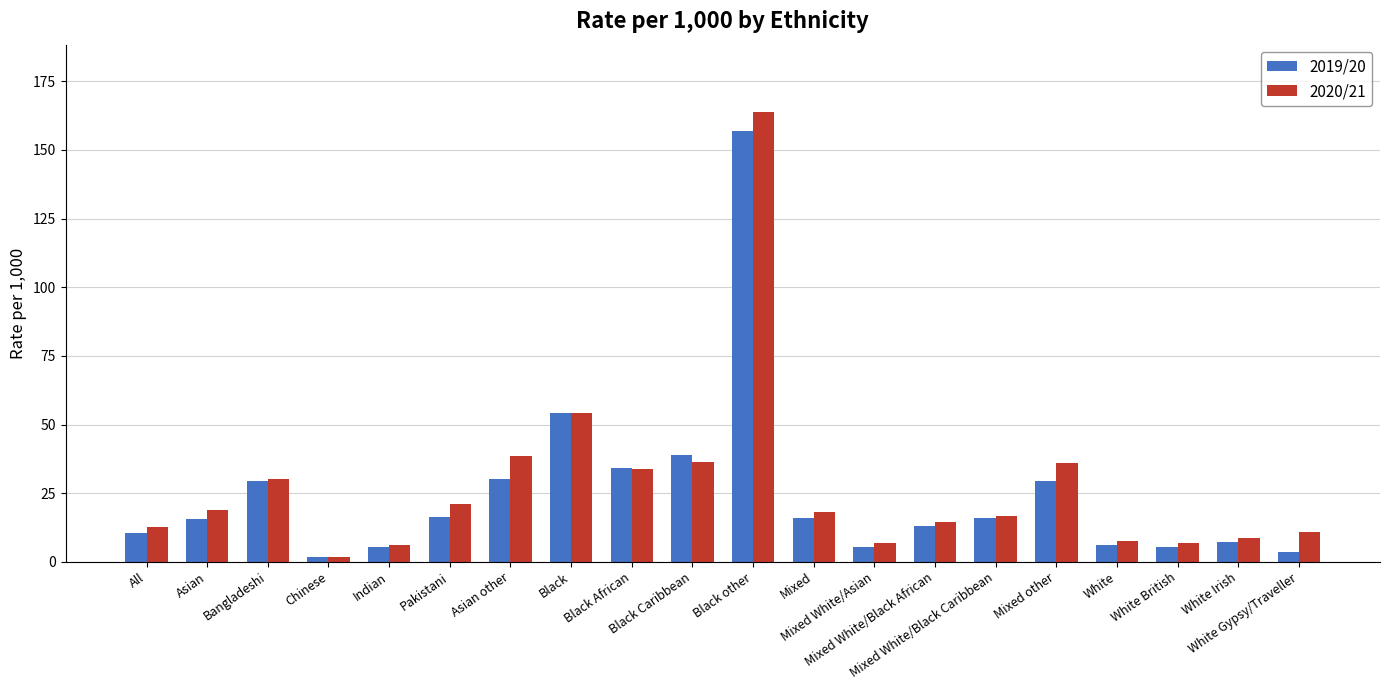

Are the bars horizontal?

No